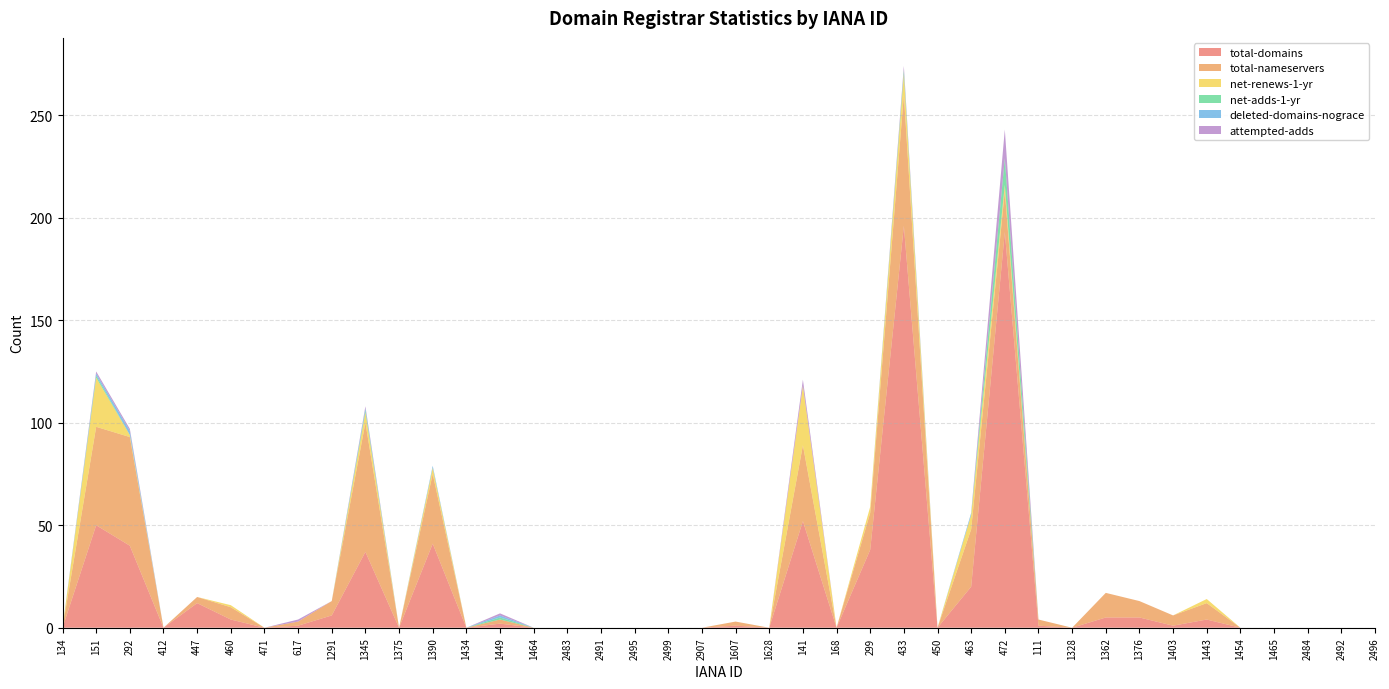

Reading left to right, transcribe all the data shown in this chart.

total-domains: 0	50	40	0	12	4	0	1	6	37	0	41	0	2	0	0	0	0	0	0	1	0	52	0	38	196	0	20	193	1	0	5	5	1	4	0	0	0	0	0
total-nameservers: 0	48	53	0	3	6	0	2	7	63	0	34	0	2	0	0	0	0	0	0	2	0	37	0	18	64	0	28	20	3	0	12	8	5	8	0	0	0	0	0
net-renews-1-yr: 0	24	1	0	0	1	0	0	0	5	0	3	0	0	0	0	0	0	0	0	0	0	29	0	3	10	0	7	3	0	0	0	0	0	2	0	0	0	0	0
net-adds-1-yr: 0	1	0	0	0	0	0	0	0	1	0	0	0	1	0	0	0	0	0	0	0	0	0	0	0	2	0	0	13	0	0	0	0	0	0	0	0	0	0	0
deleted-domains-nograce: 0	1	2	0	0	0	0	0	0	1	0	1	0	1	0	0	0	0	0	0	0	0	0	0	0	0	0	1	0	0	0	0	0	0	0	0	0	0	0	0
attempted-adds: 0	1	1	0	0	0	0	1	0	1	0	0	0	1	0	0	0	0	0	0	0	0	3	0	0	2	0	0	14	0	0	0	0	0	0	0	0	0	0	0